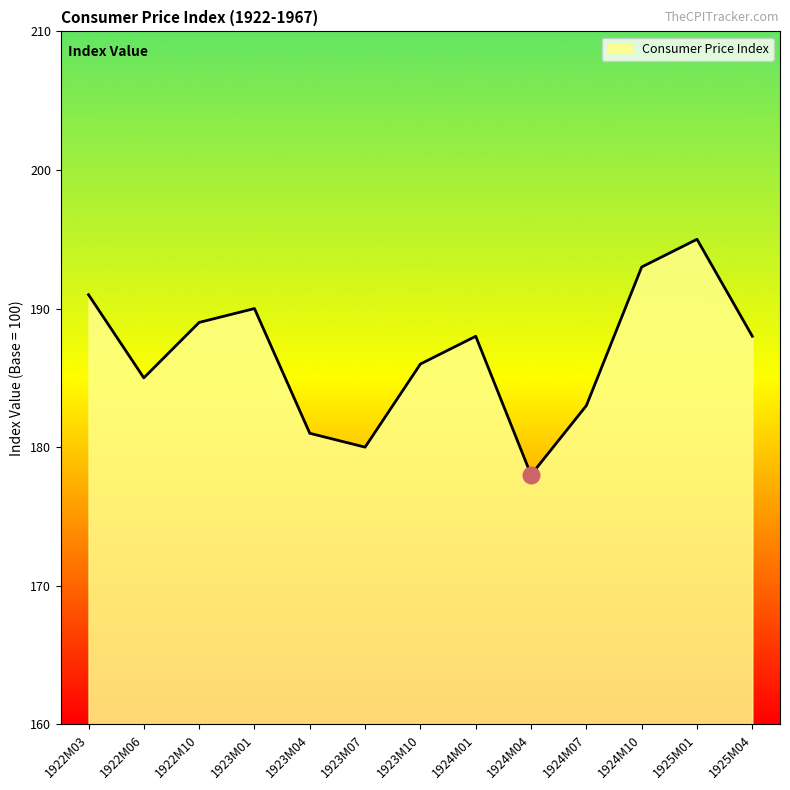

What is the maximum value shown in the chart?

195